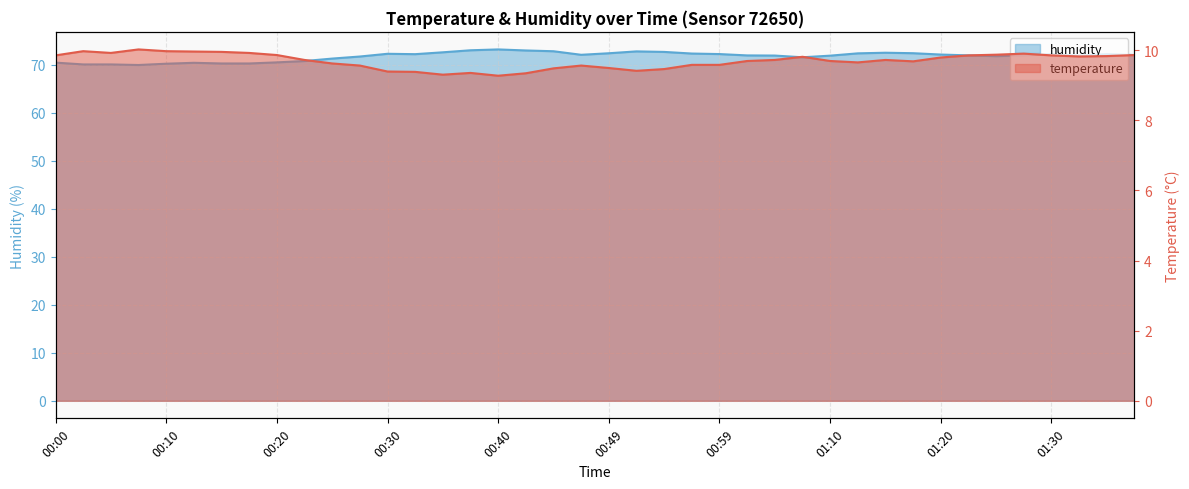

What are all the series names shown in the legend?

temperature, humidity